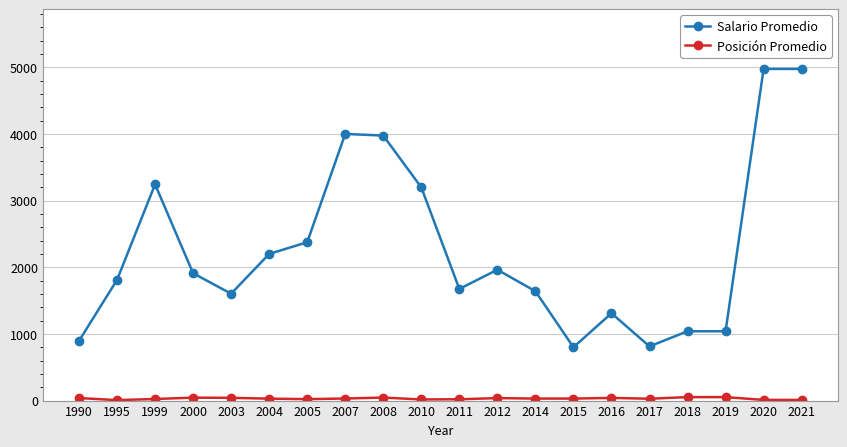

What is the difference between the maximum and minimum values in the Salario Promedio series?

4175